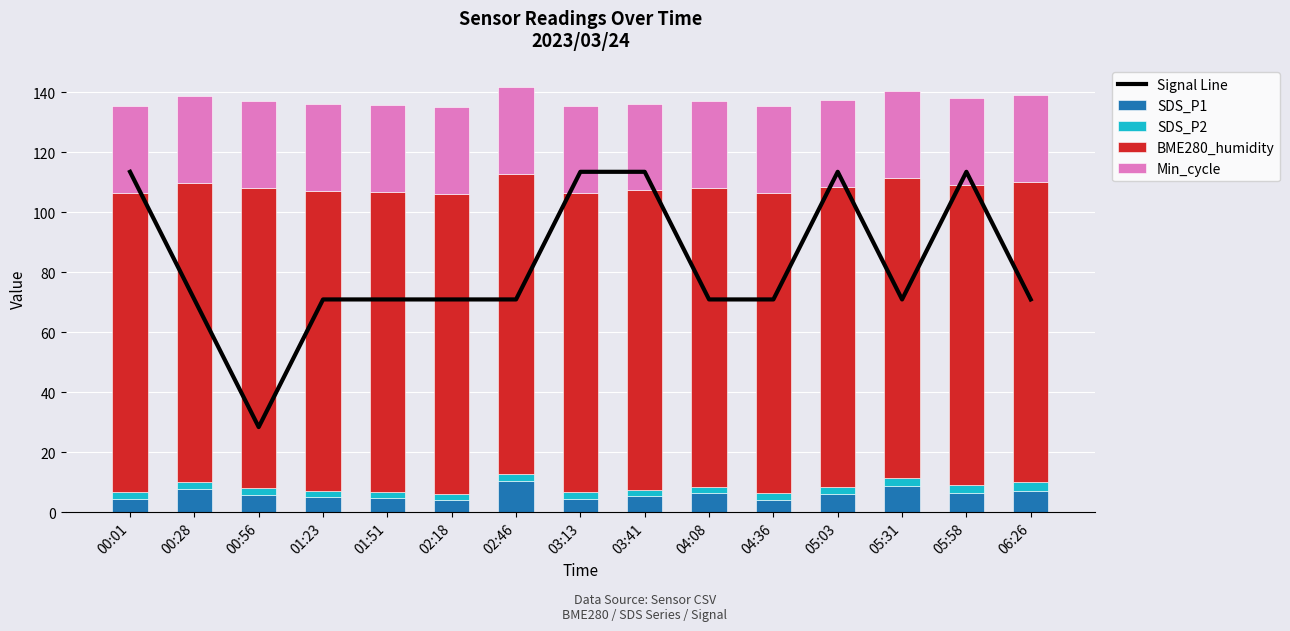

What is the total value across all series at 01:23?

207.0